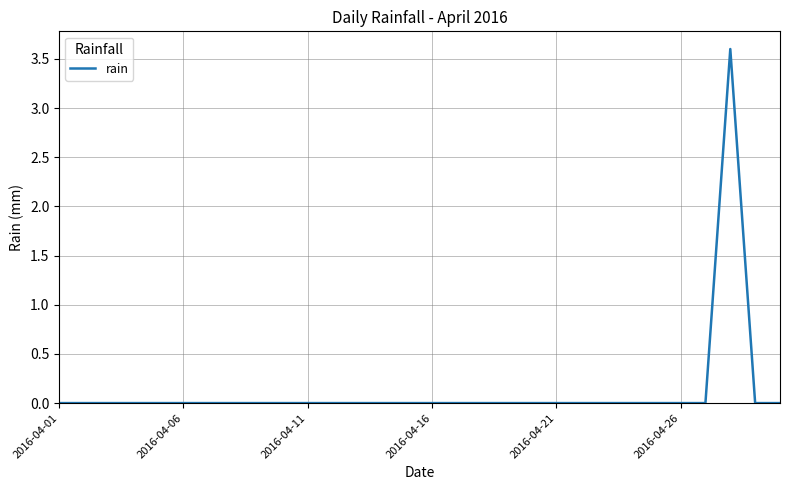

Count the values in the range 0 to 1.

29